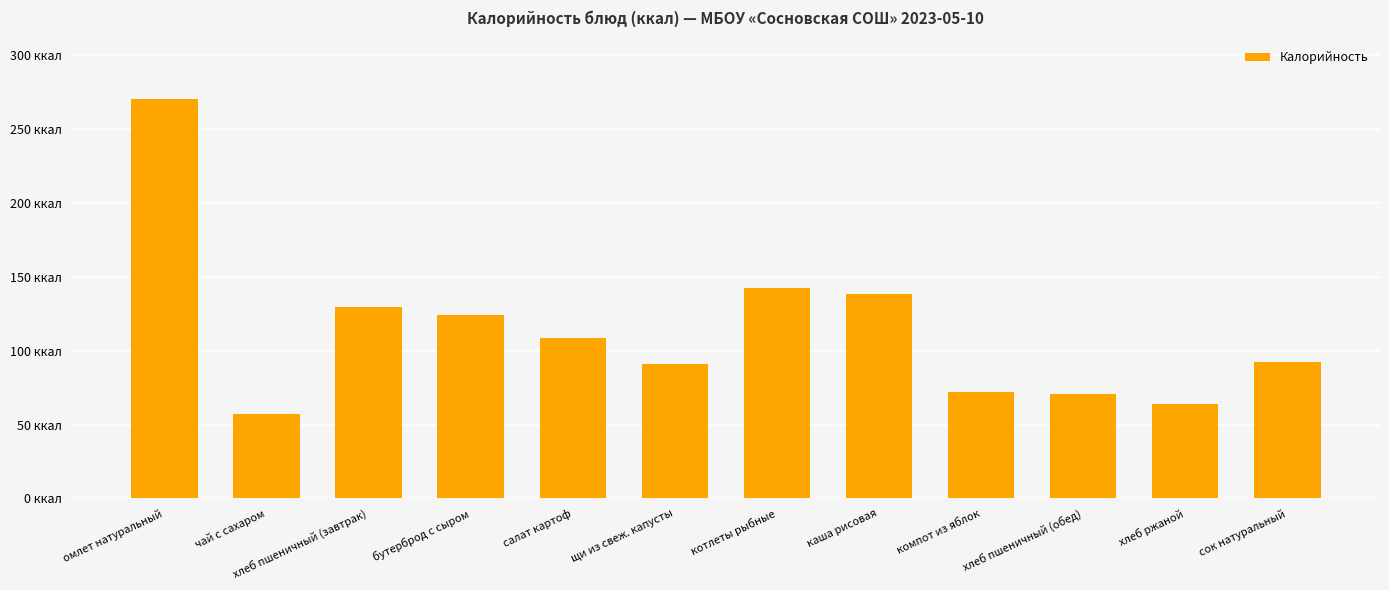

What is the difference between the maximum and minimum values?

213.2